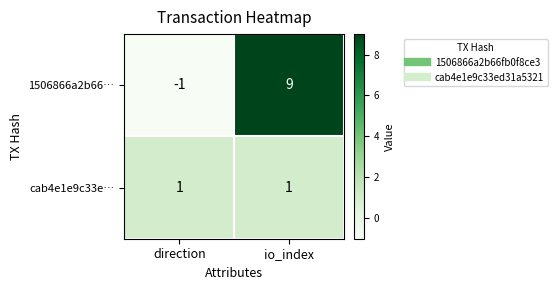

What is the average value of the 1506866a2b66… series?

4